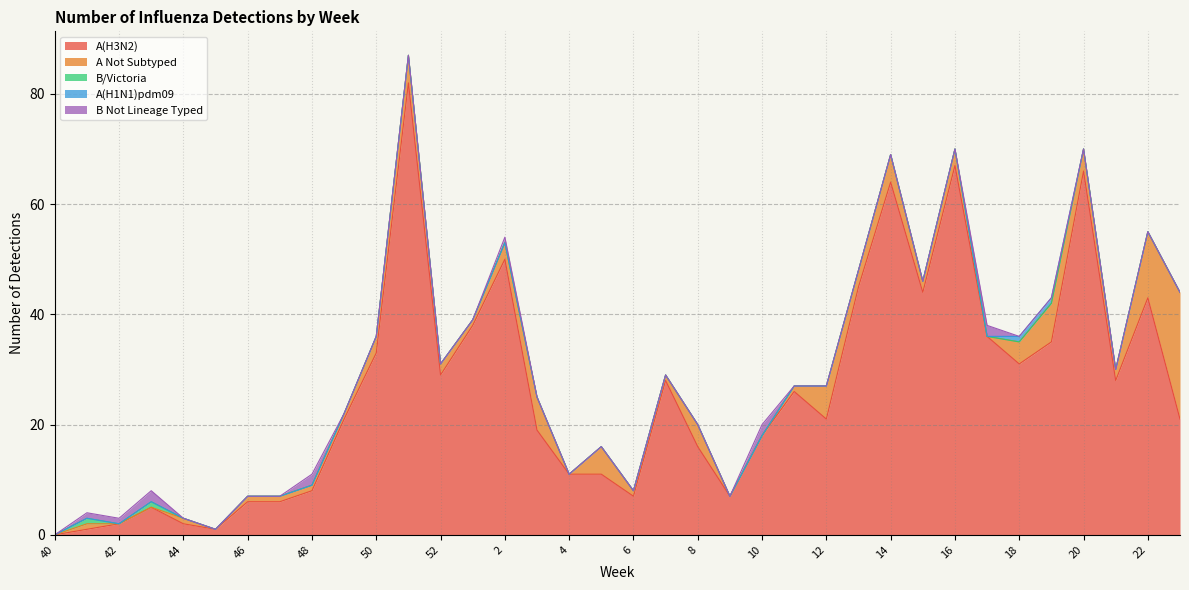

How many positive values does the B Not Lineage Typed series have?

7